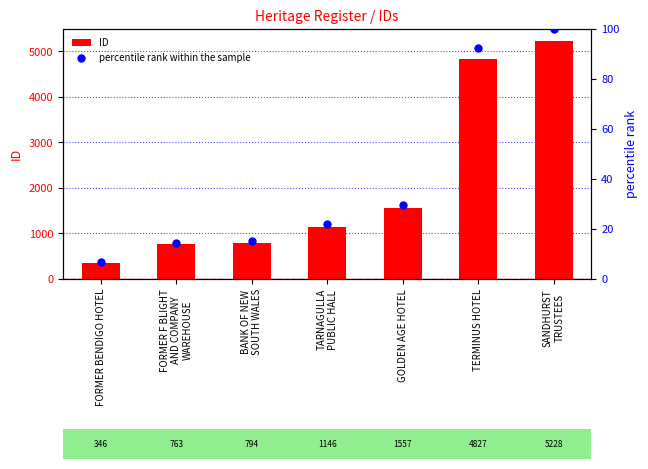

Which series has the widest spread of Y values?

ID